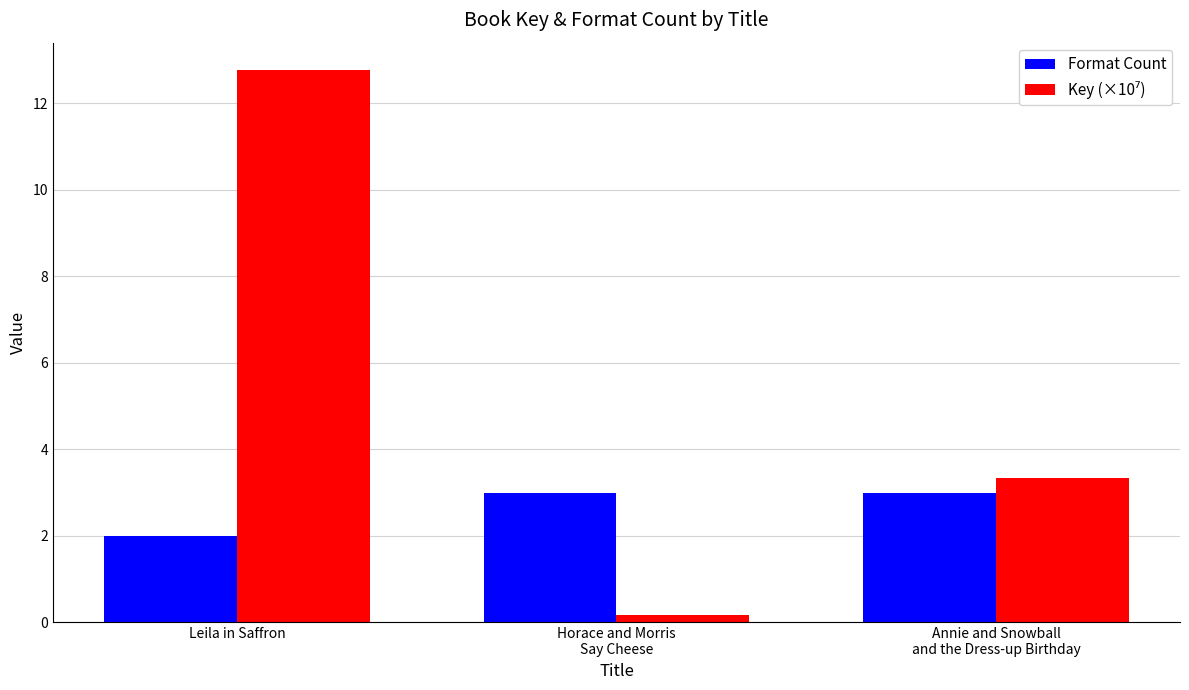

What position from the right is Annie and Snowball
and the Dress-up Birthday?

1